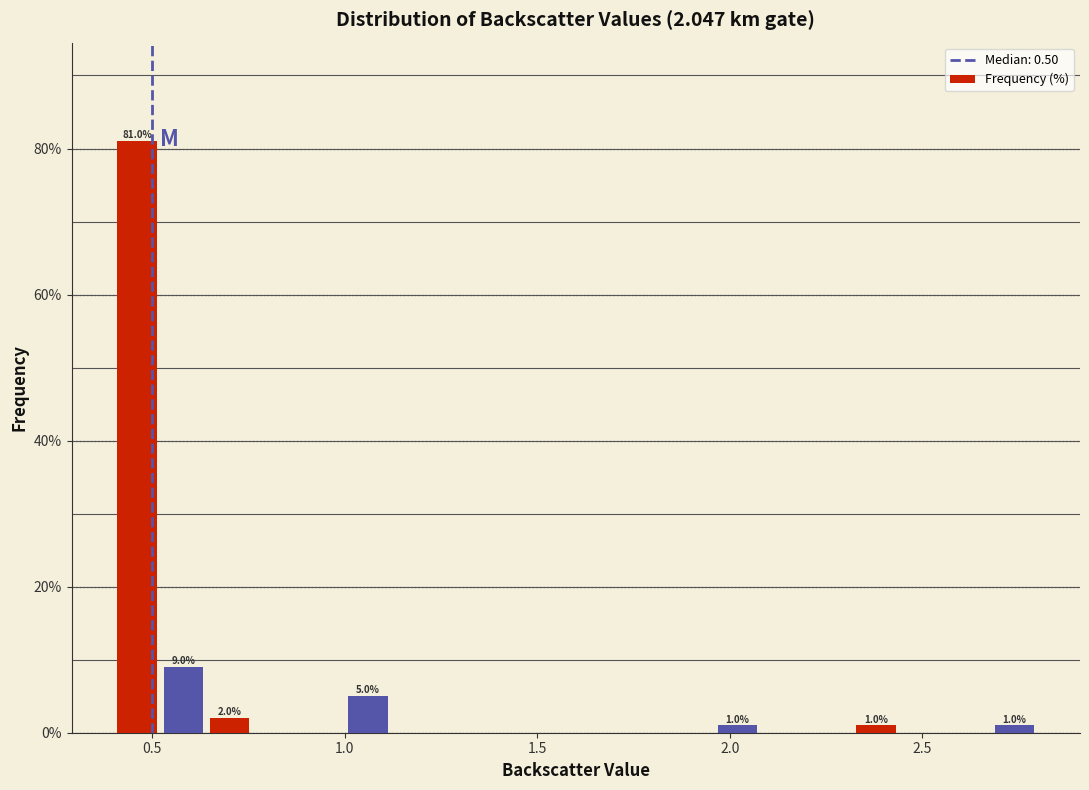

Read against the x-axis, roughly where is the centre of the tallest bar?

0.45